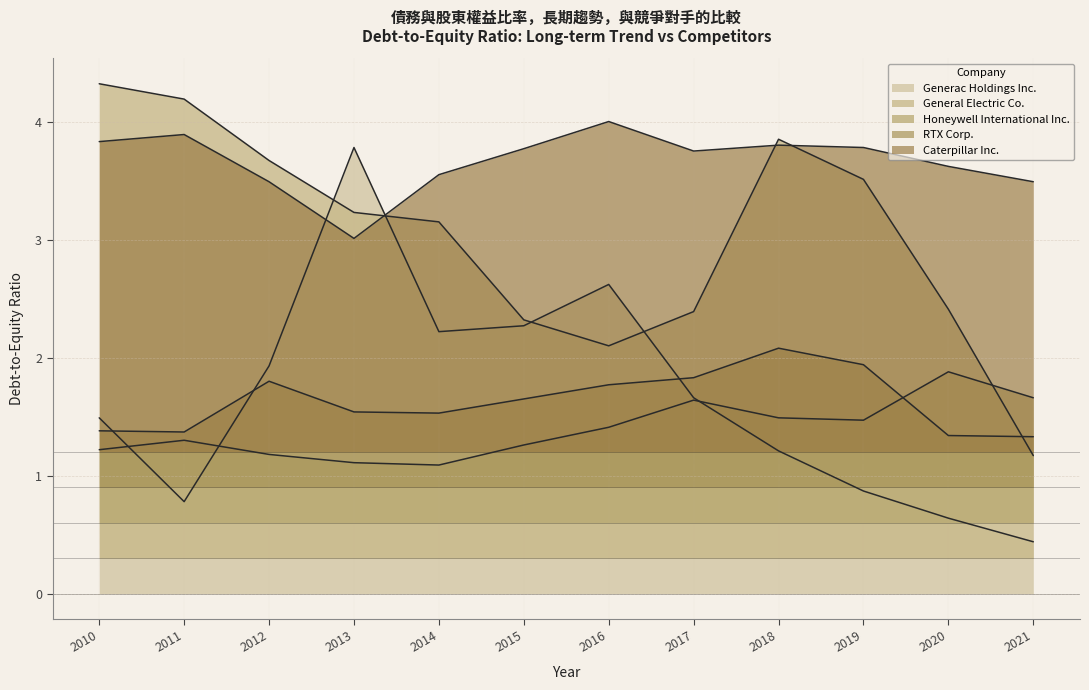

What is the spread (max minus min) of values at 2018?

2.6